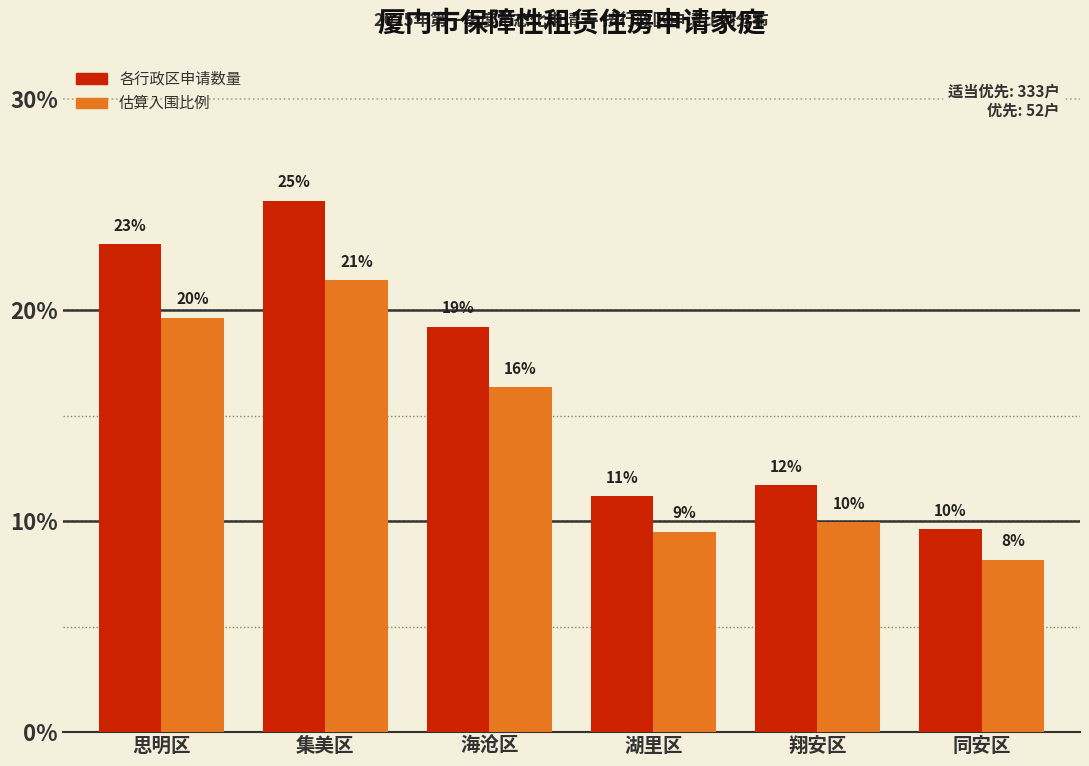

What are all the series names shown in the legend?

各行政区申请数量, 估算入围比例